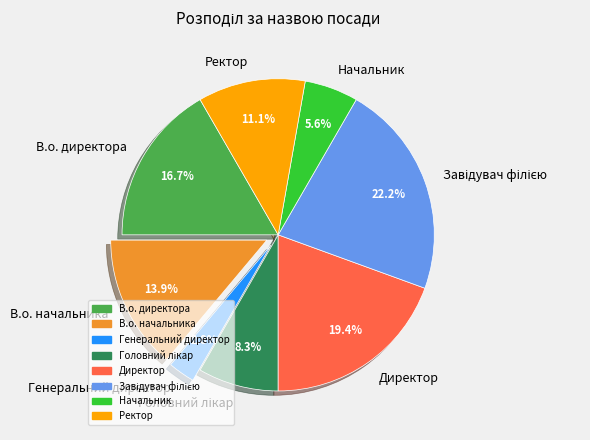

Which slice is the smallest?

Генеральний директор